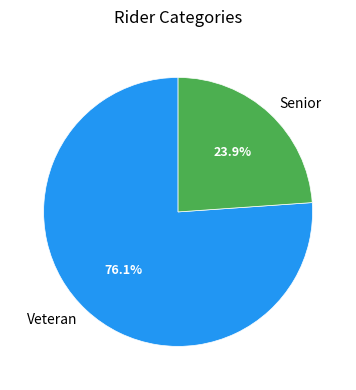

Is there any slice that represents more than half of the pie?

Yes